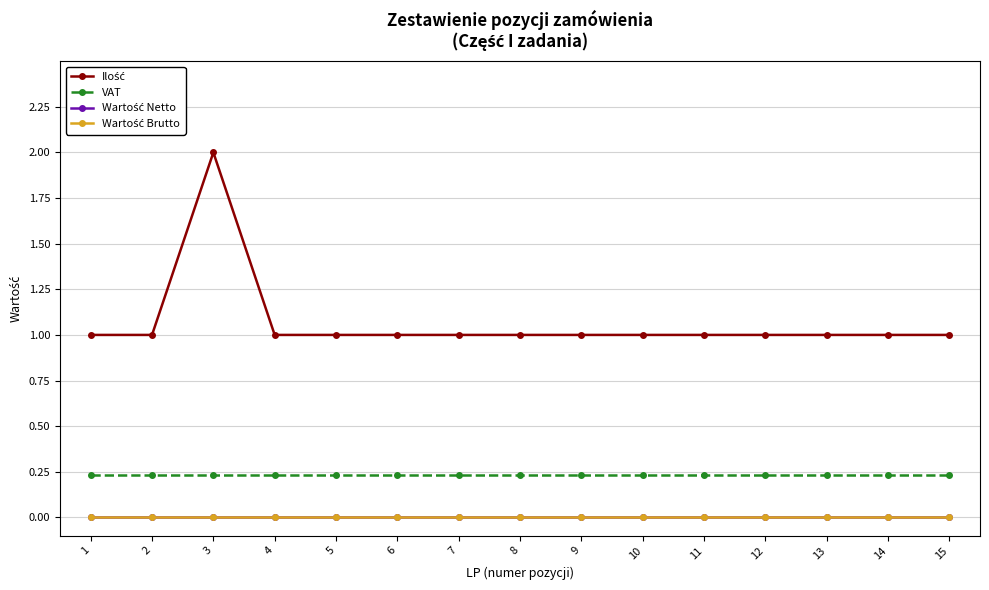

Is this an area chart (filled region under the line)?

No